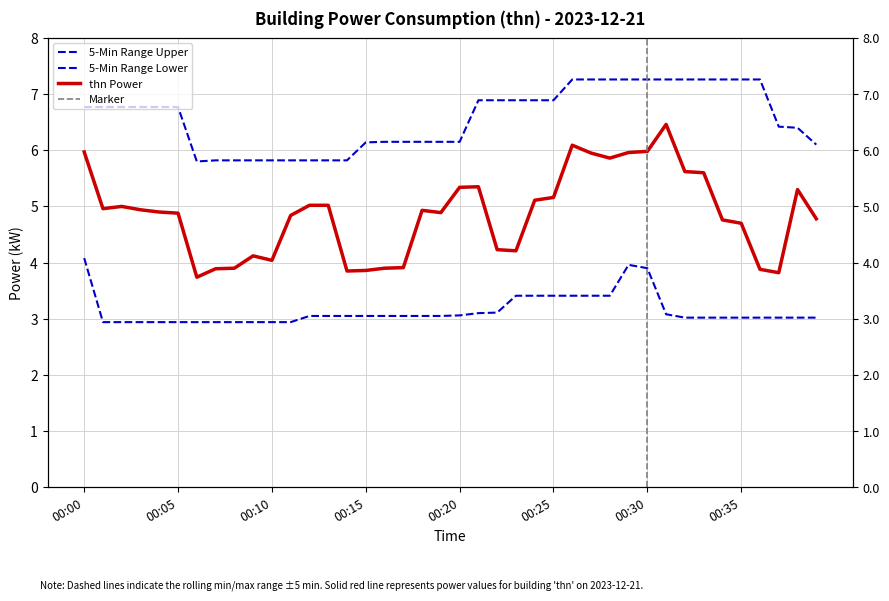

Does the chart display data point markers on the line(s)?

No